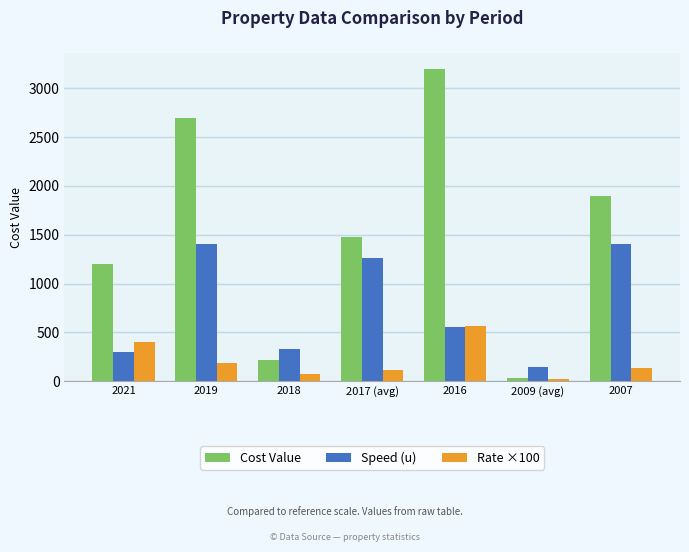

Is it true that Speed (u) equals 147.5 at 2009 (avg)?

True